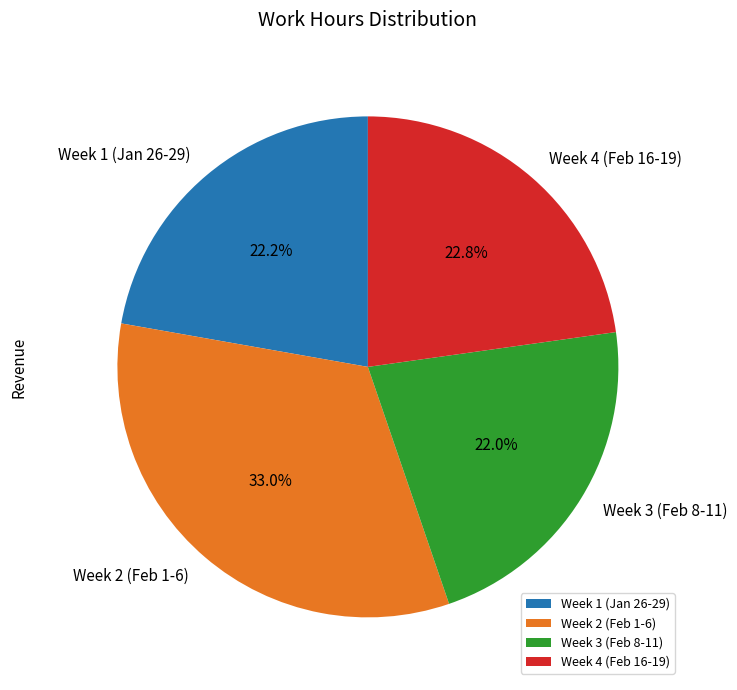

What is the ratio of the value at Week 3 (Feb 8-11) to the value at Week 1 (Jan 26-29)?

1.0